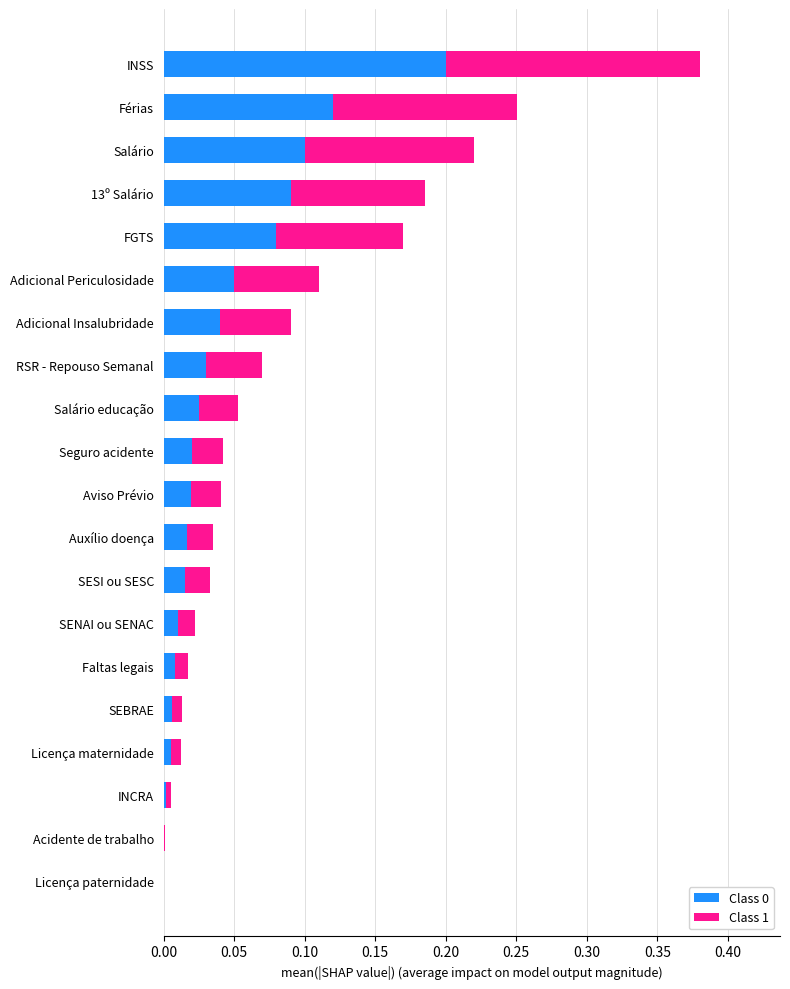

The Class 0 series shows 0.0 at Auxílio doença. True or false?

True